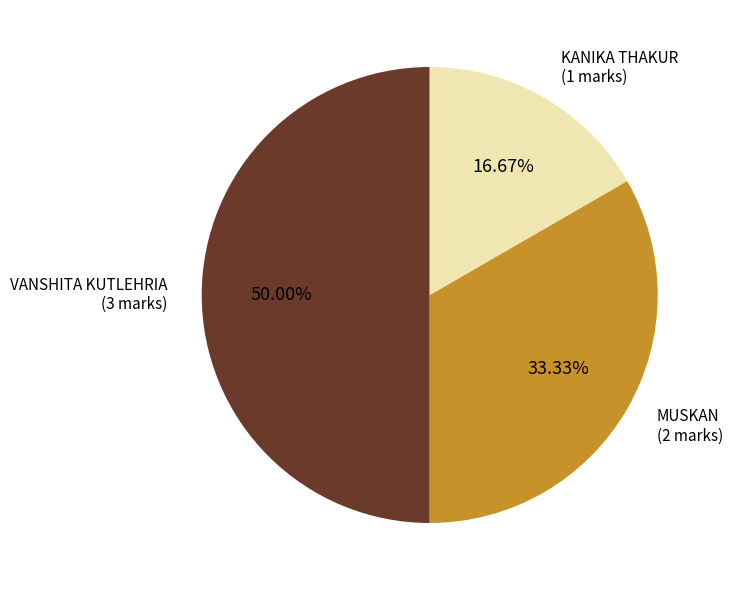

The VANSHITA KUTLEHRIA slice represents 41% of the pie. True or false?

False